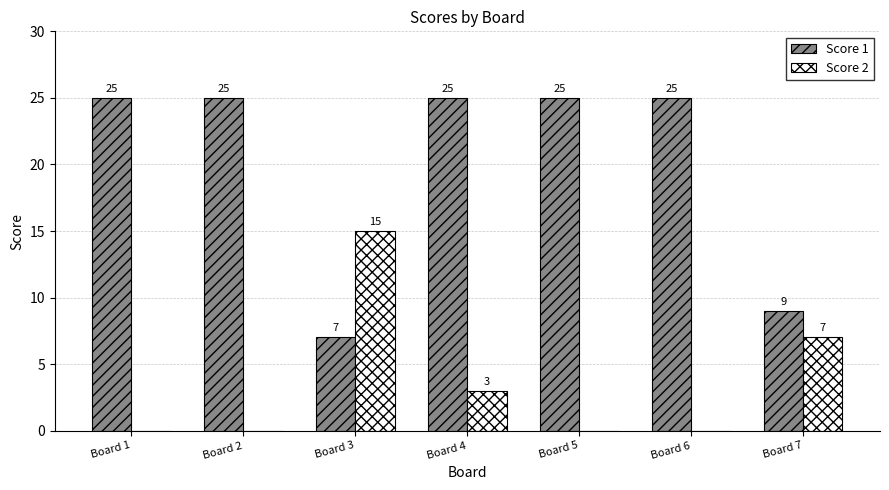

Reading left to right, transcribe all the data shown in this chart.

Score 1: 25	25	7	25	25	25	9
Score 2: 0	0	15	3	0	0	7